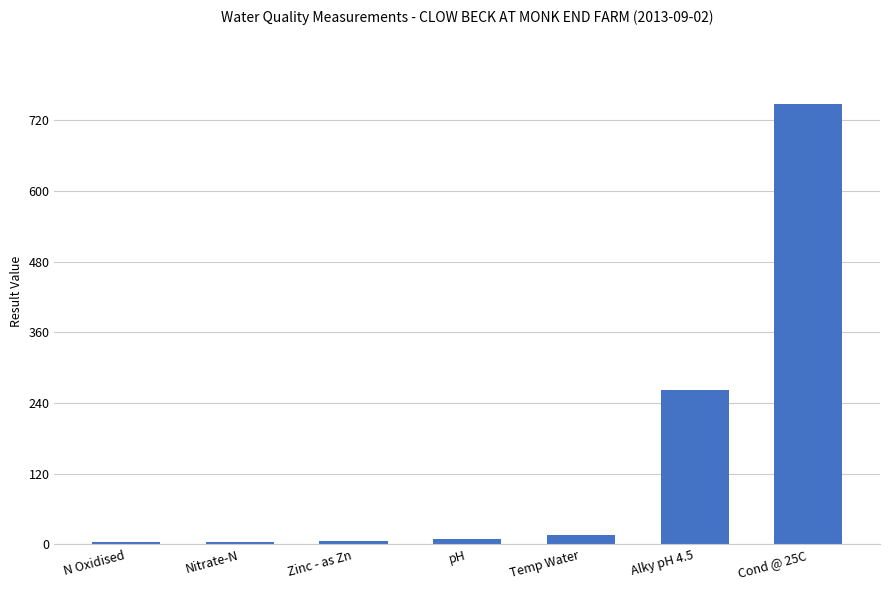

Count the number of data series in this chart.

1